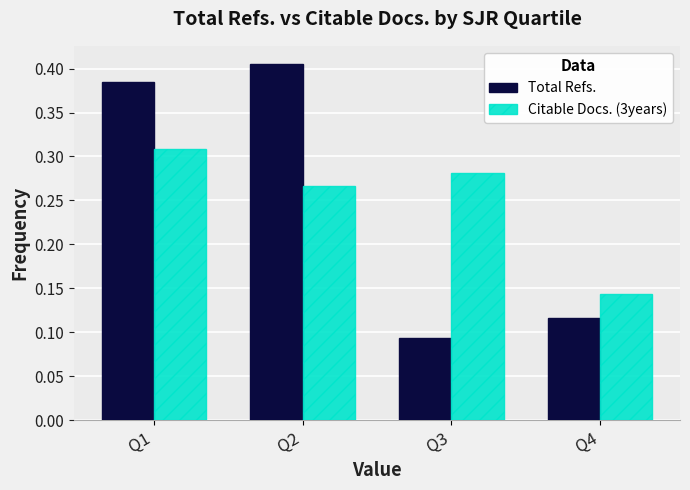

The value of Citable Docs. (3years) at Q2 is 0.1. True or false?

False